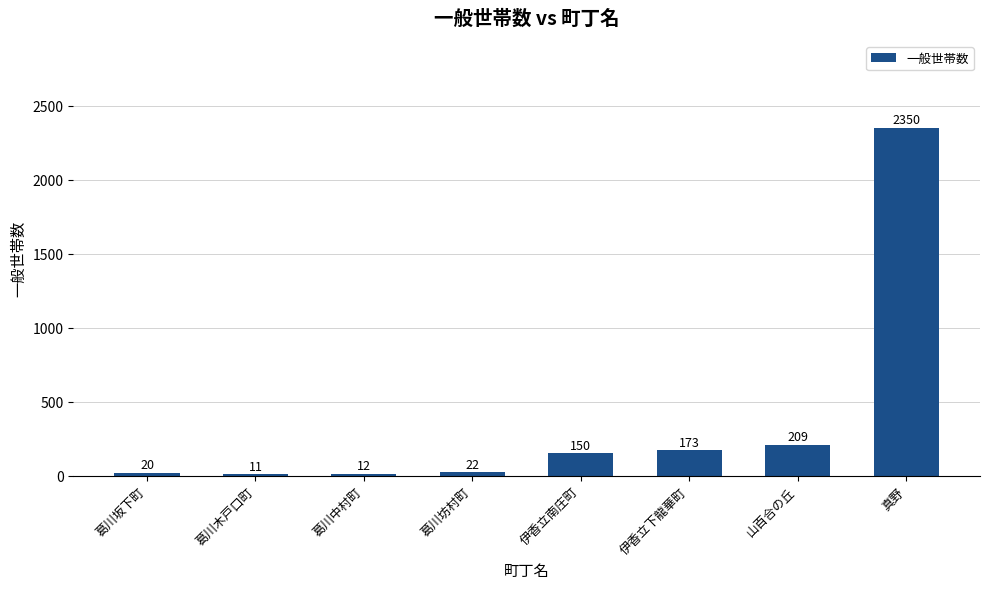

At which label is the value closest to 1180?

山百合の丘